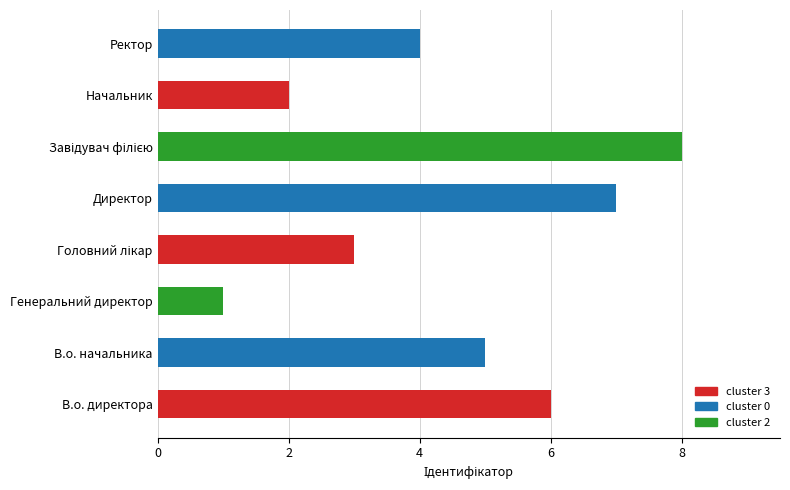

What is the sum of the values at Генеральний директор and В.о. начальника?

6